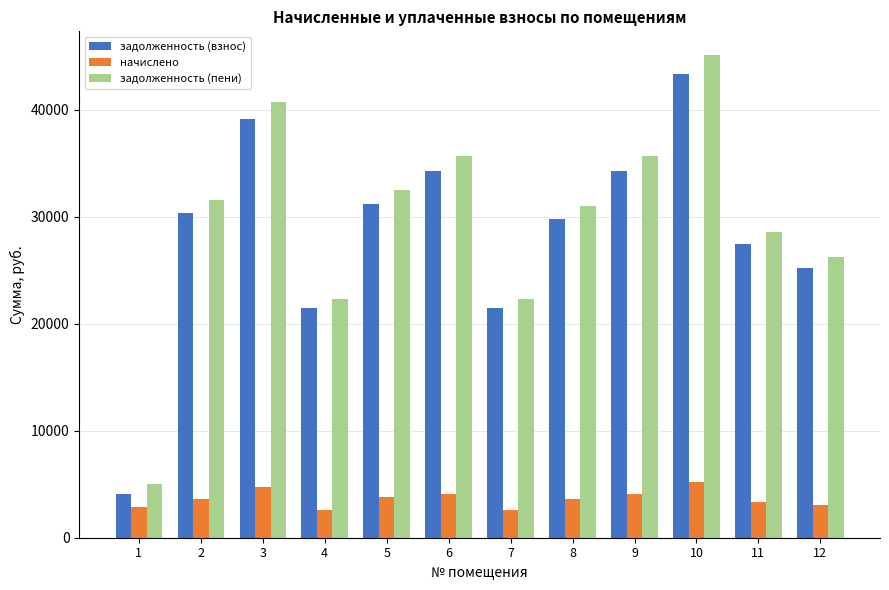

Which category has the highest value in the начислено series?

10